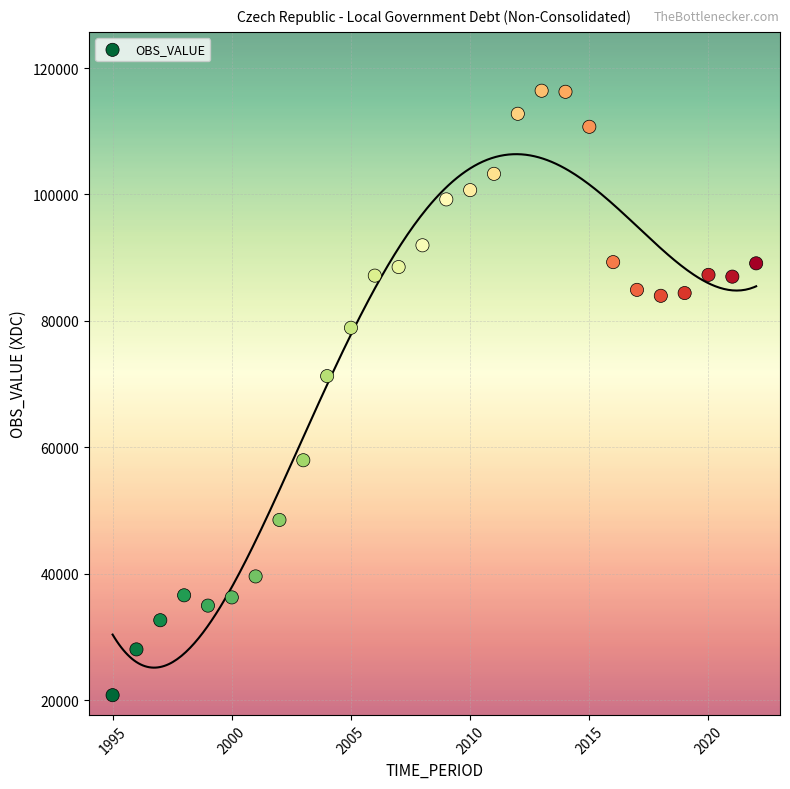

What is the range of Y values (max minus min)?

95614